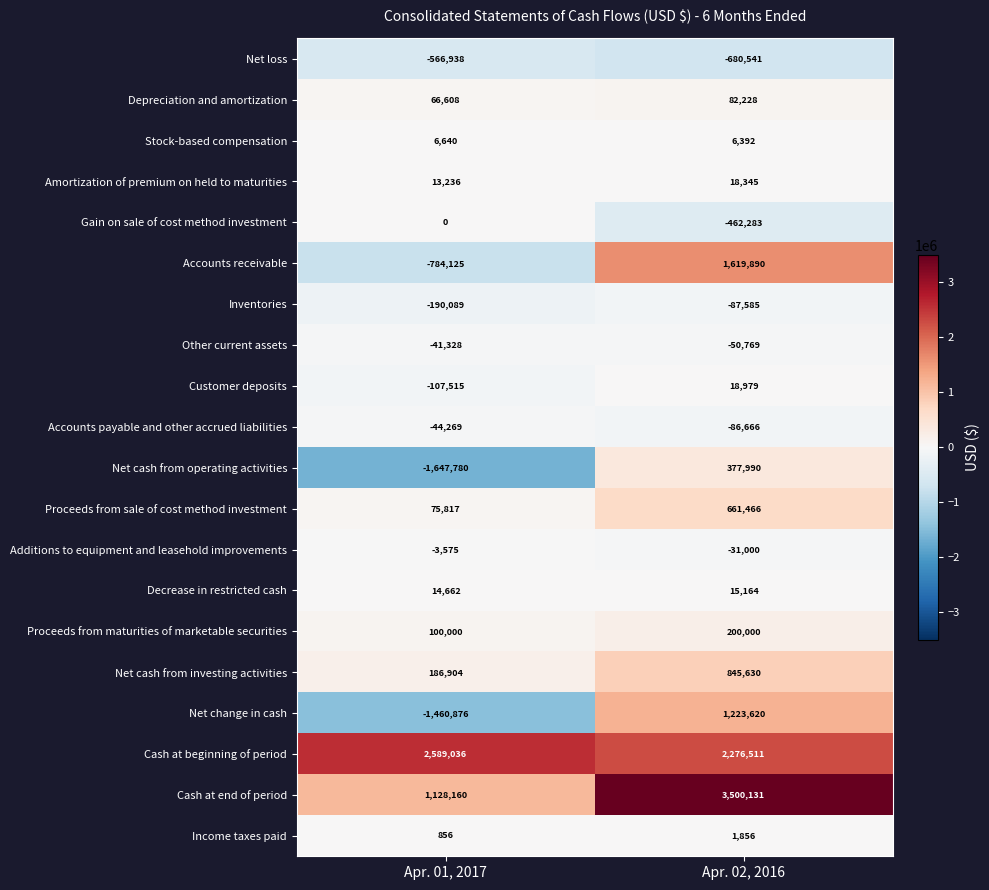

What is the sum of the Additions to equipment and leasehold improvements values at Apr. 02, 2016 and Apr. 01, 2017?

-34575